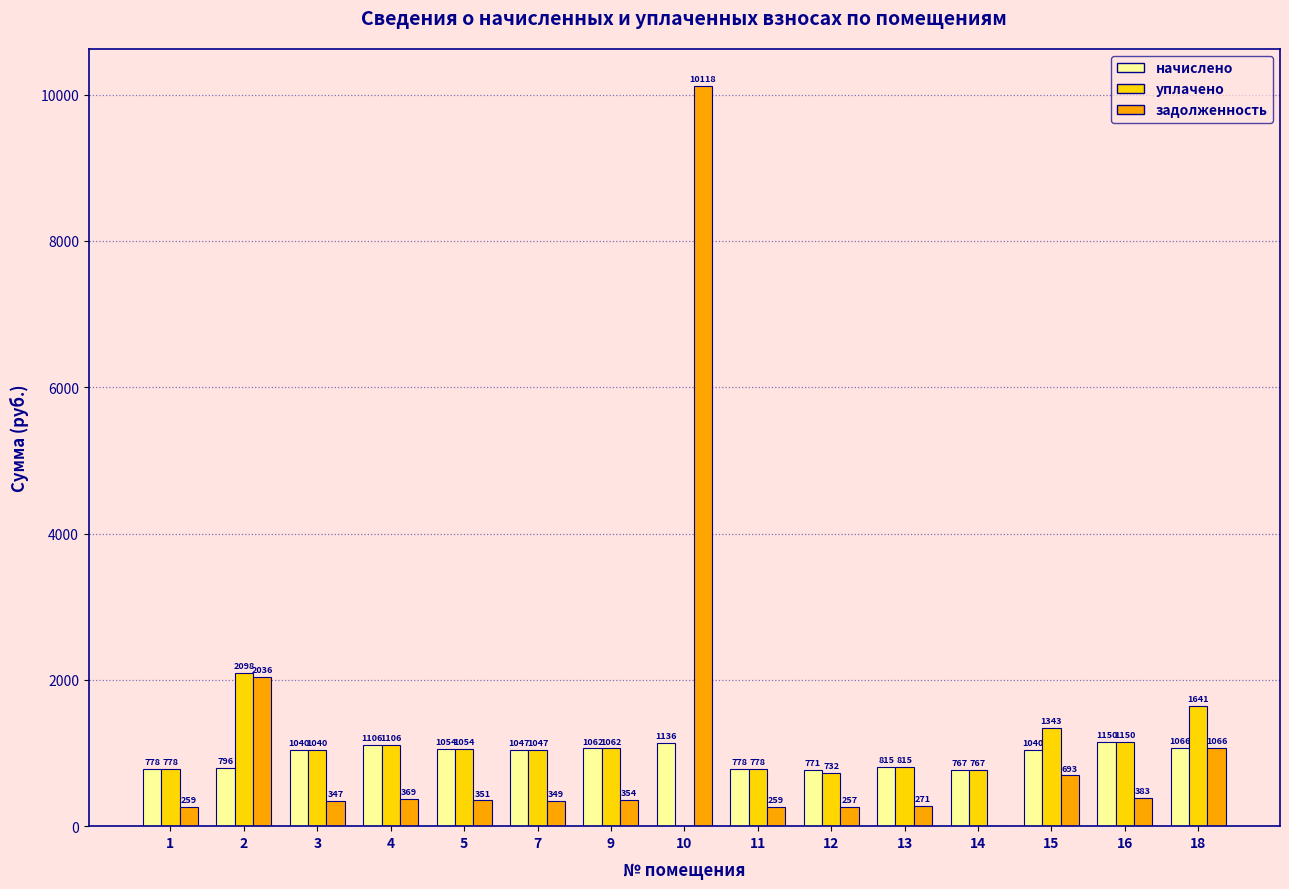

What are all the series names shown in the legend?

начислено, уплачено, задолженность